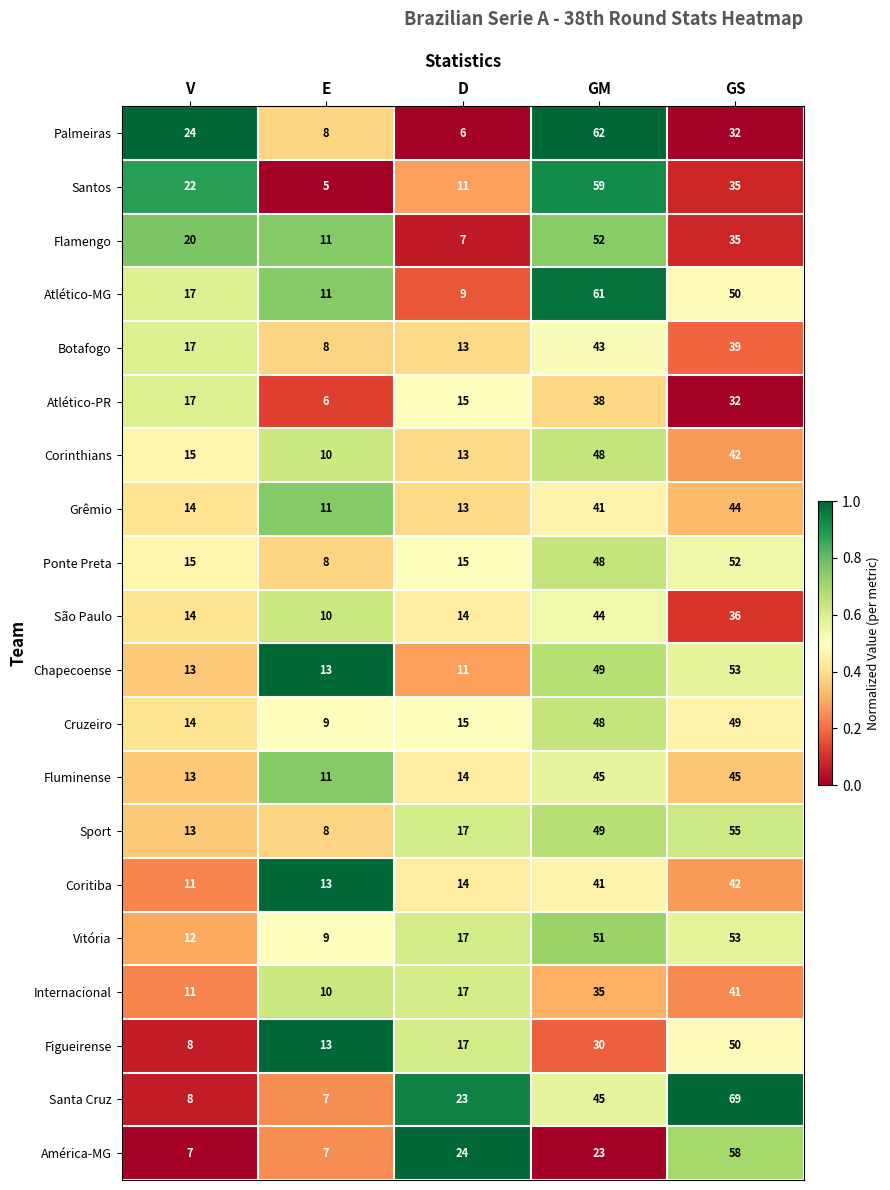

At which category does the chart reach its peak across all series?

GS